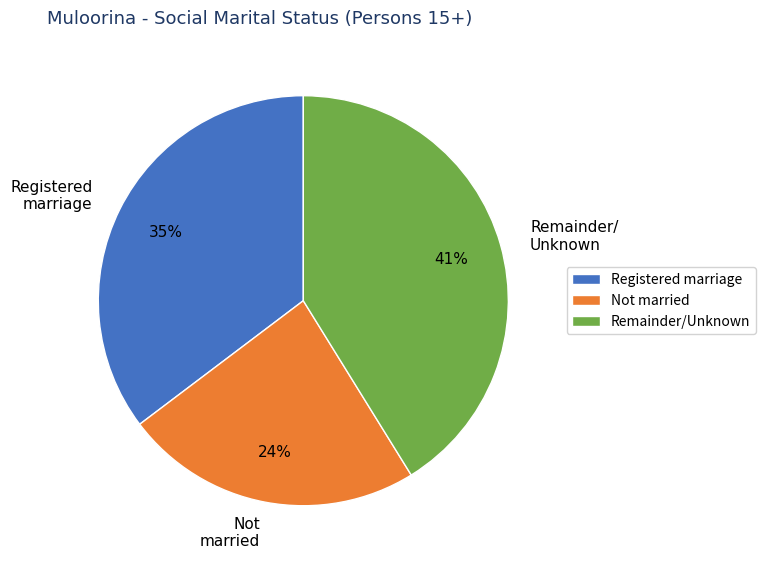

The Not married slice represents 24% of the pie. True or false?

True